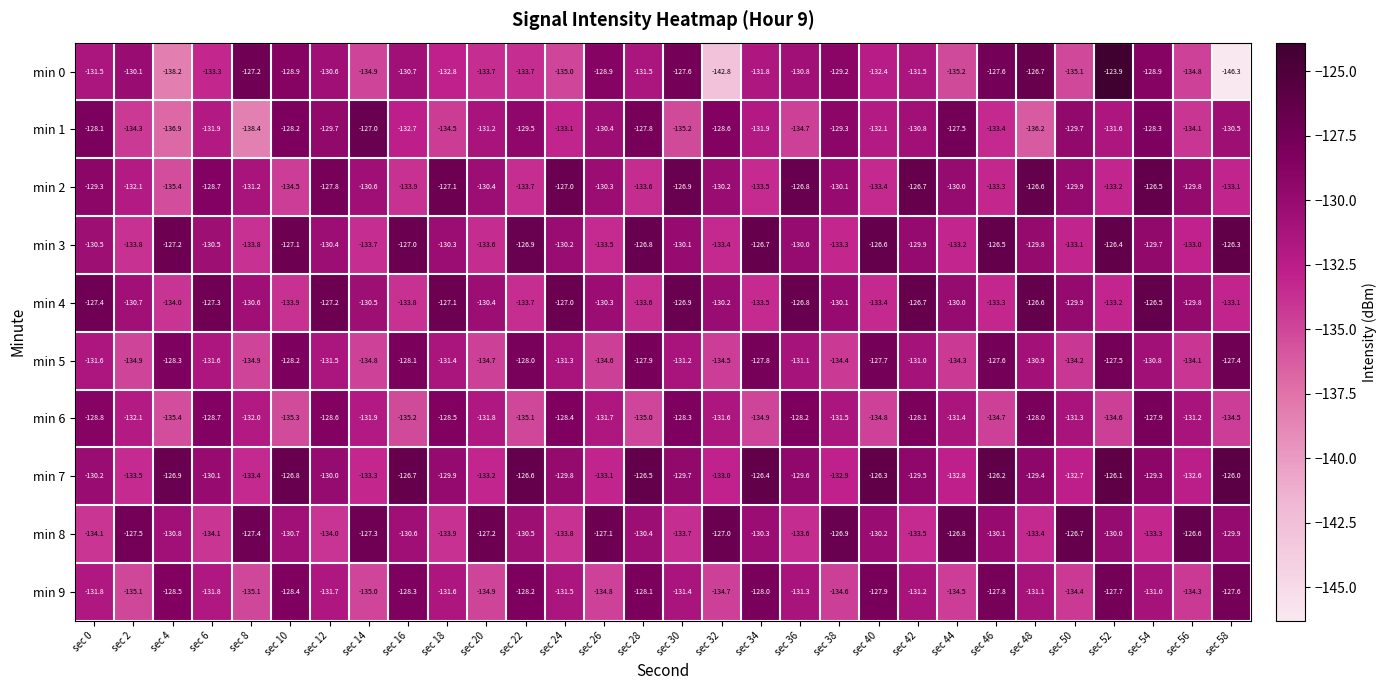

What is the sum of all min 3 values?

-3903.3